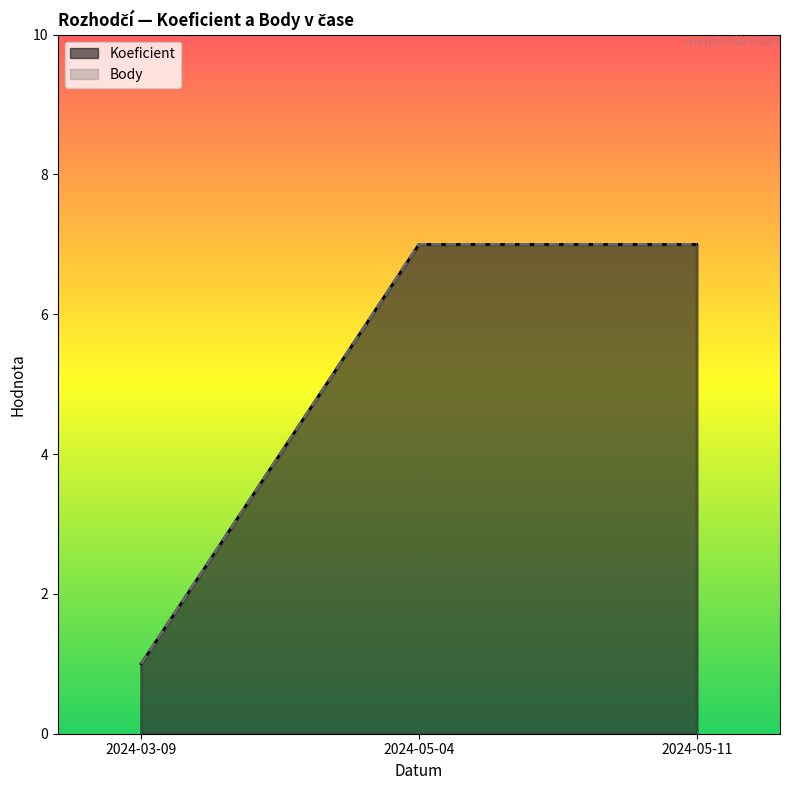

What is the maximum value for Body?

7